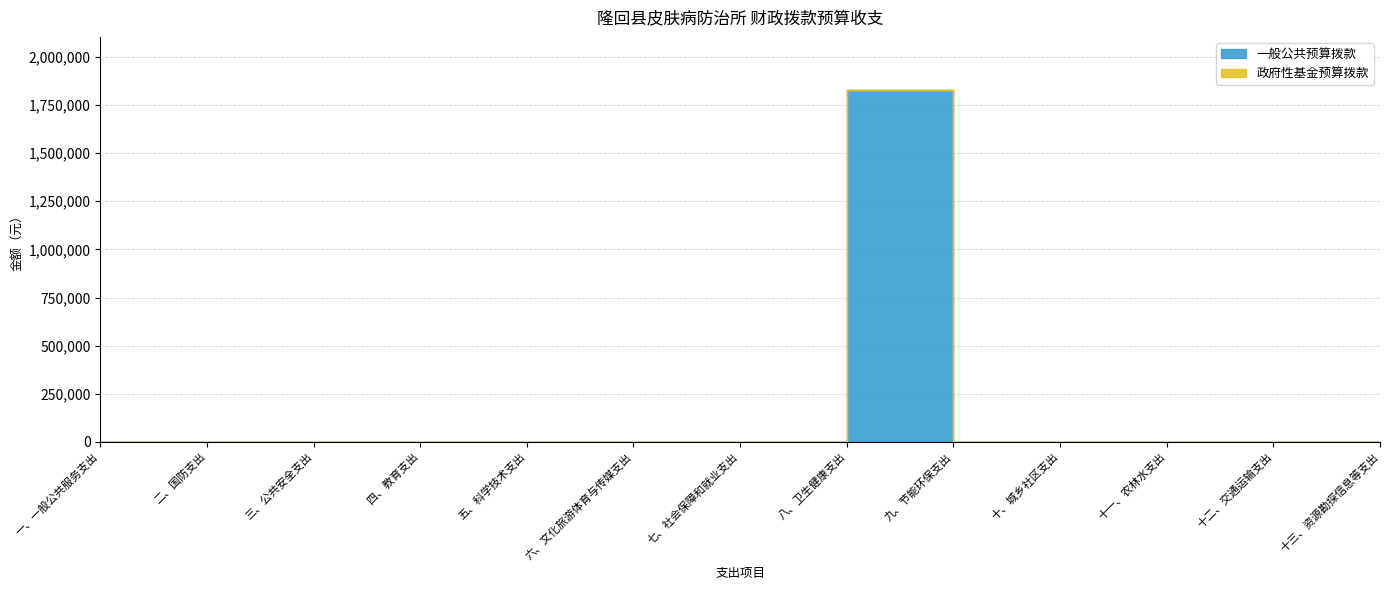

Rank the categories by value from lowest to highest.

一、一般公共服务支出, 二、国防支出, 三、公共安全支出, 四、教育支出, 五、科学技术支出, 六、文化旅游体育与传媒支出, 七、社会保障和就业支出, 九、节能环保支出, 十、城乡社区支出, 十一、农林水支出, 十二、交通运输支出, 十三、资源勘探信息等支出, 八、卫生健康支出